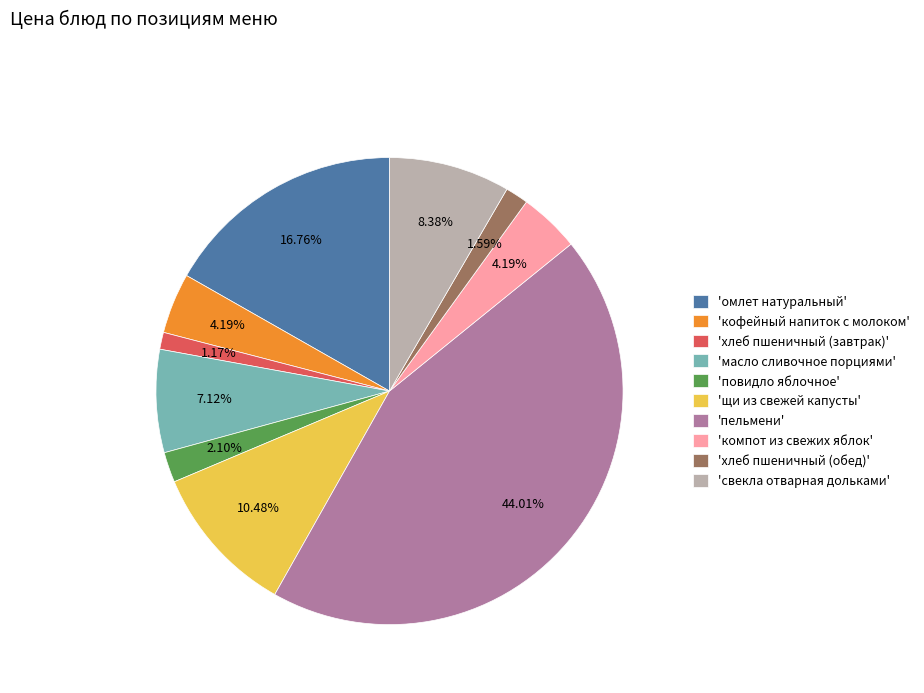

Which slice is the largest?

'пельмени'